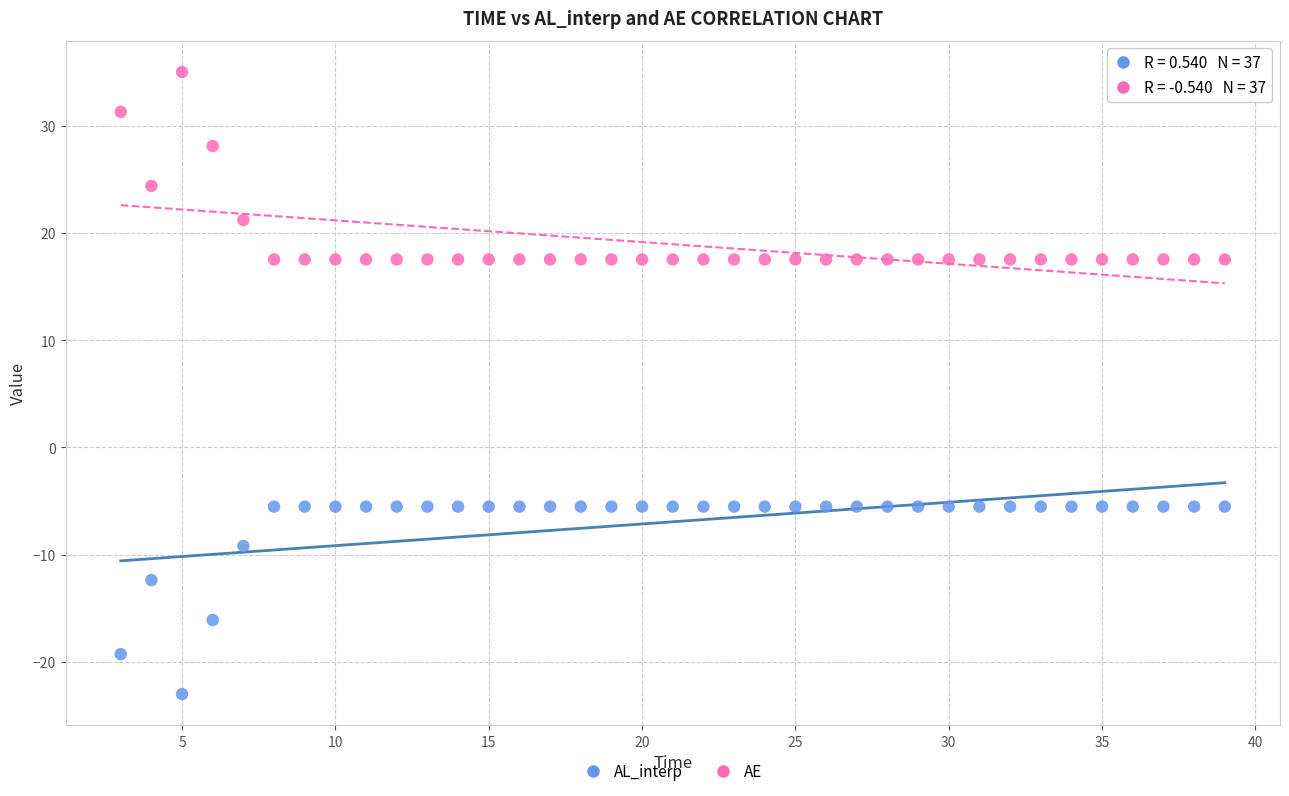

Which series reaches the minimum Y coordinate?

AL_interp